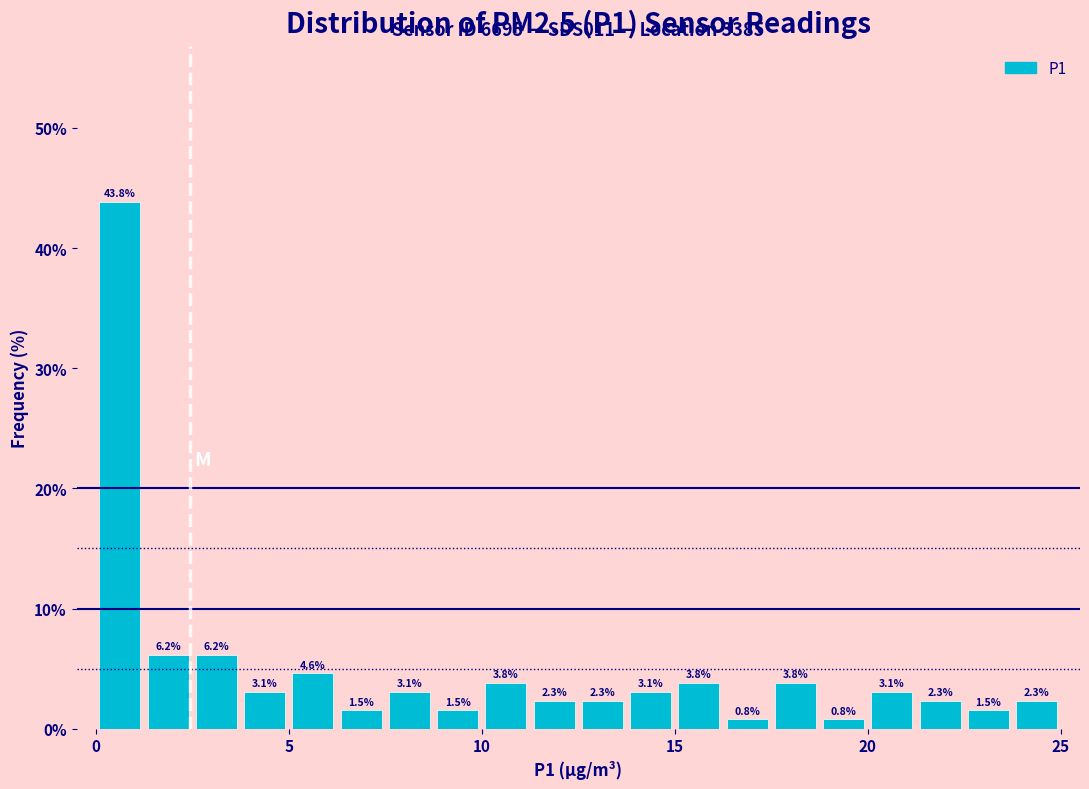

Read against the x-axis, roughly where is the centre of the tallest bar?

0.5